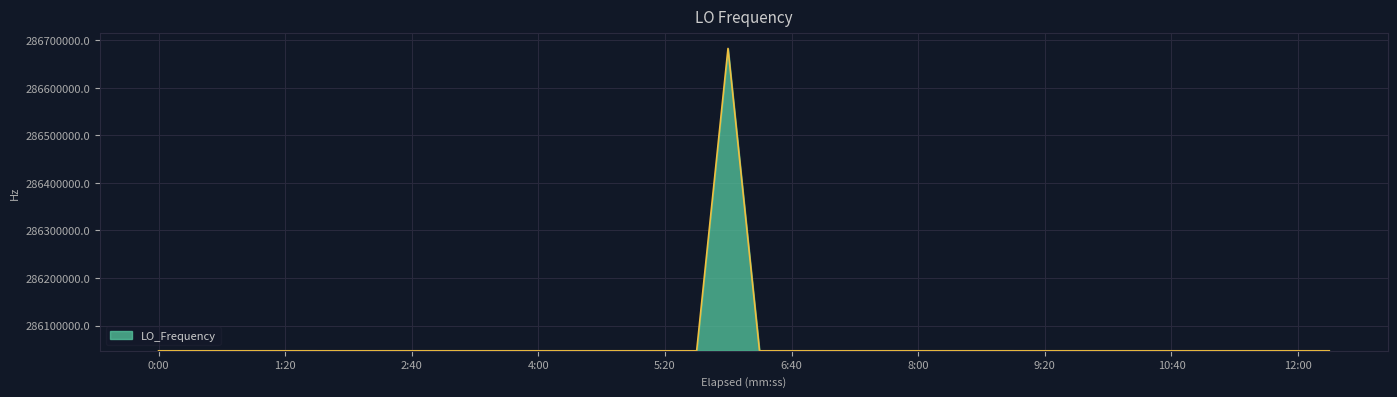

Count the number of values greater than 286047001.

25